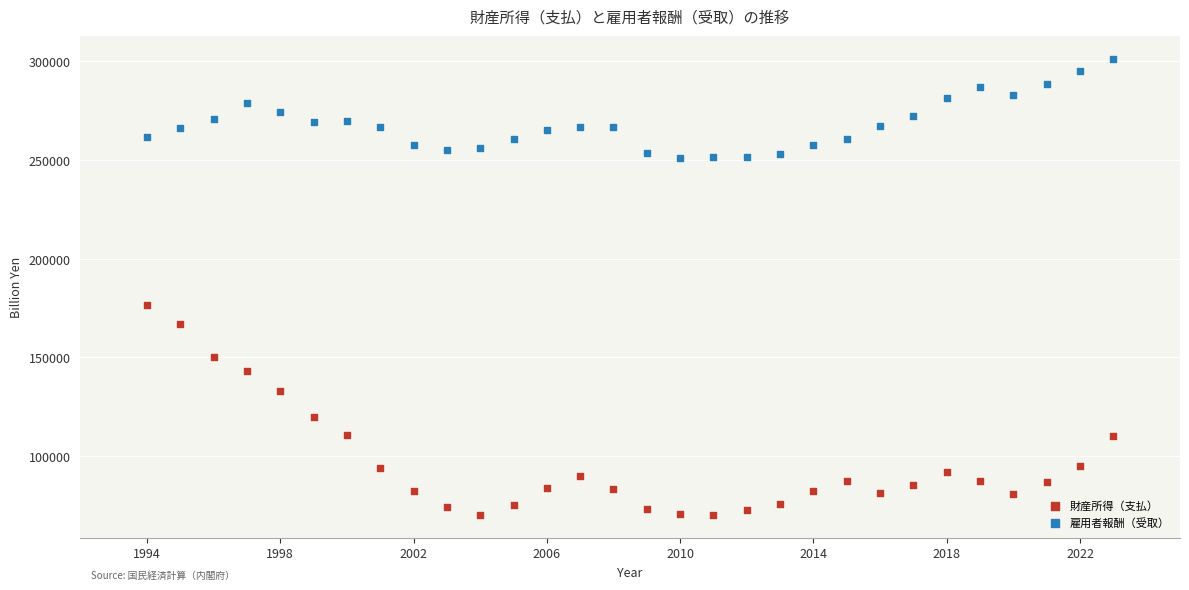

Across all data points, what is the range of X values (max minus min)?

29.0